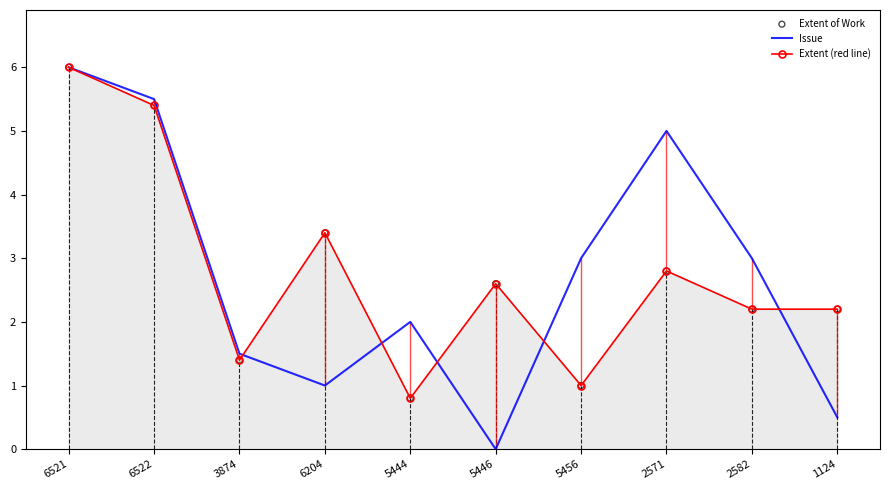

At how many categories does at least one series exceed 0?

10